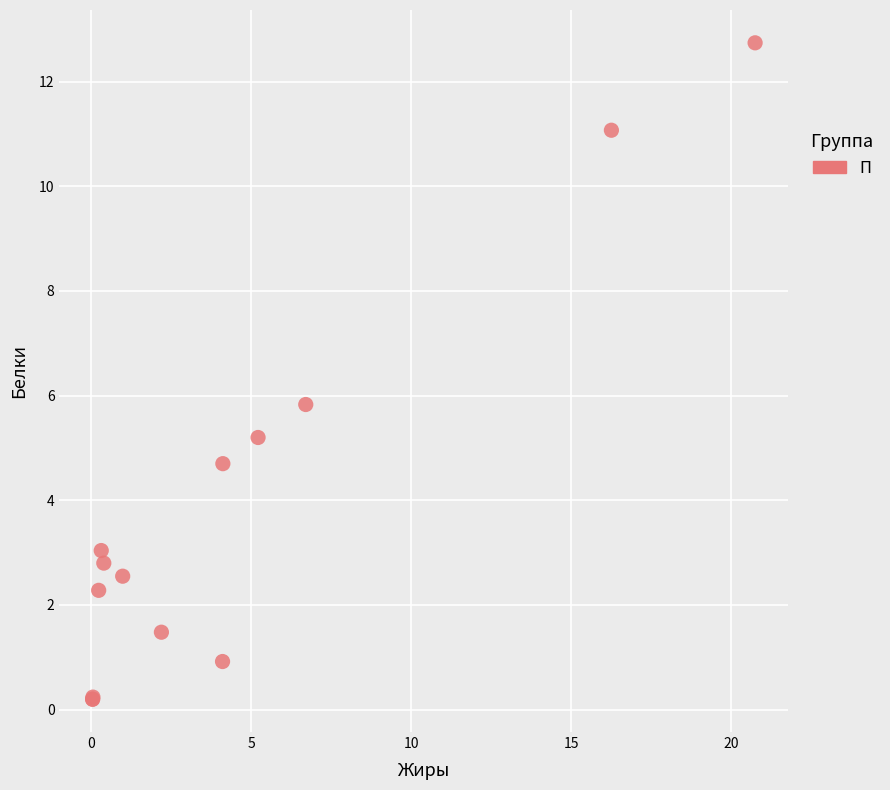

What Y value in the scatter plot is closest to 6?

5.8